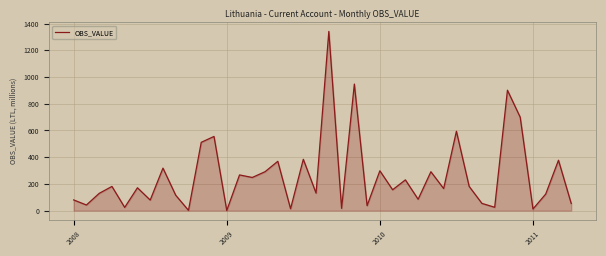

What is the greatest value displayed?

1341